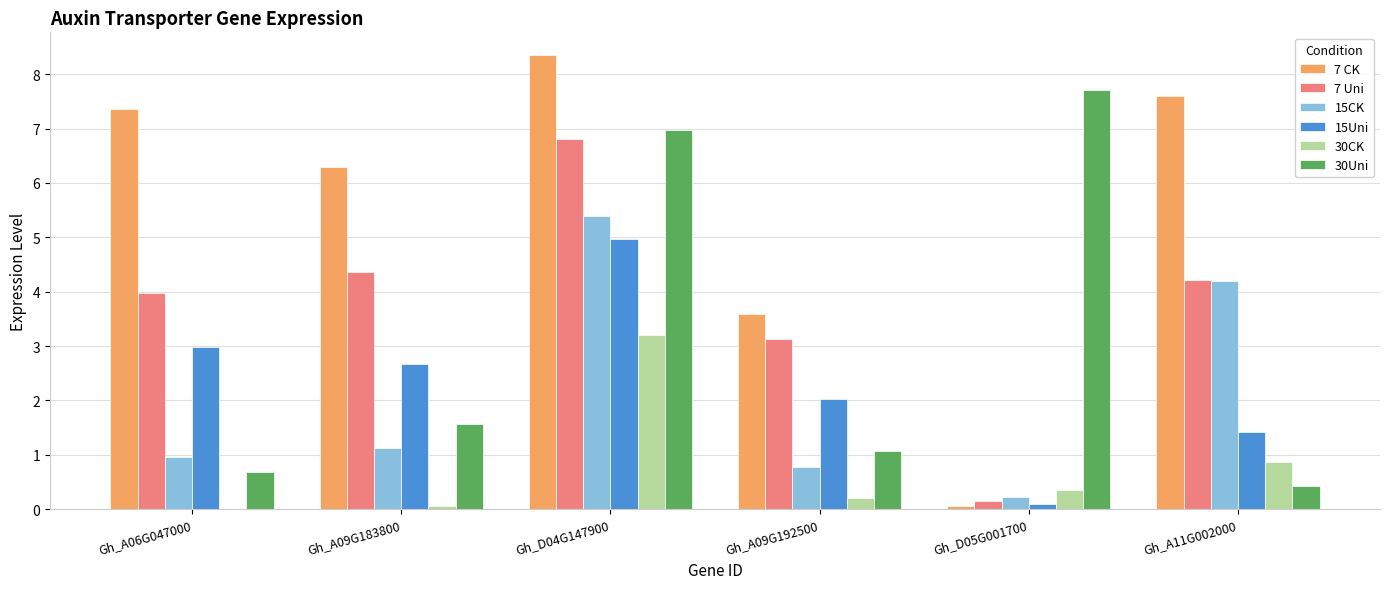

Between Gh_A06G047000 and Gh_A09G192500, which series saw the biggest shift?

7 CK